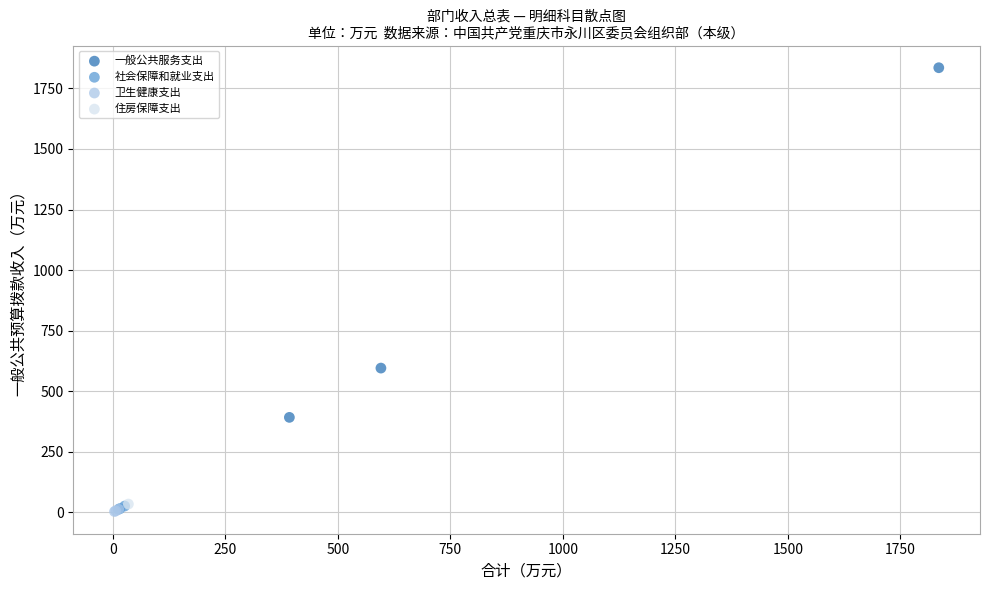

Which series reaches the maximum Y coordinate?

一般公共服务支出